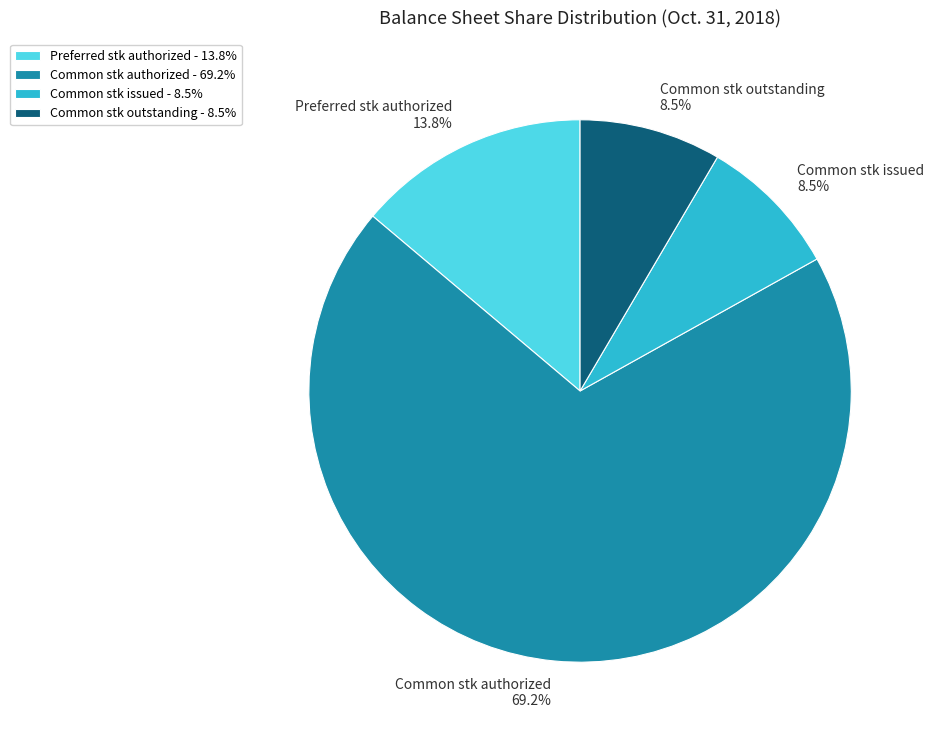

To the nearest percent, what is the difference between the largest and smallest slice percentages?

61%